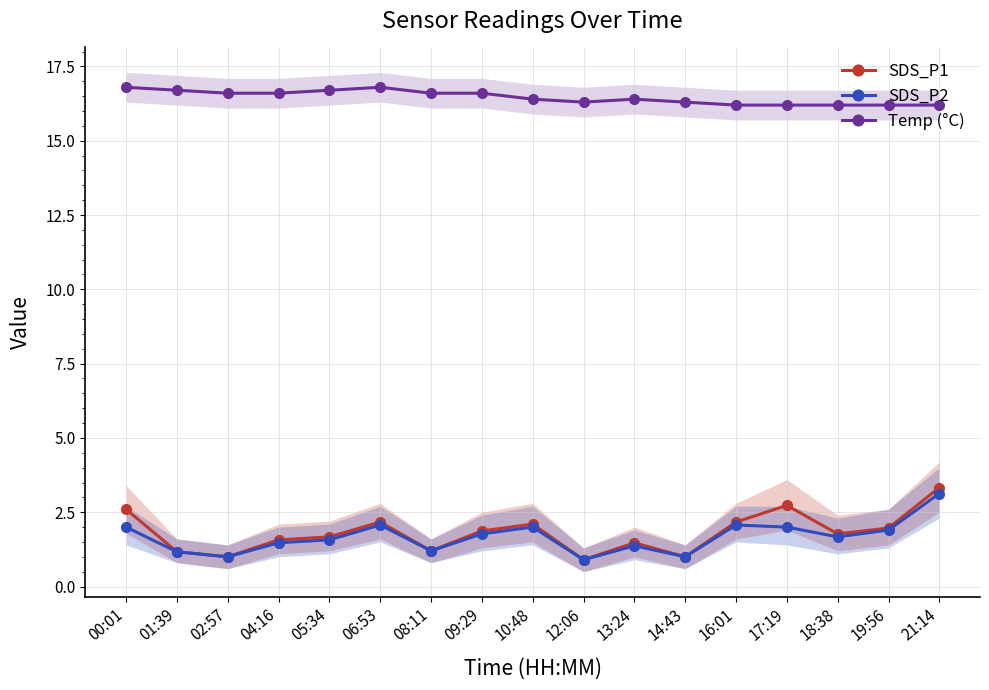

What is the label of the 5th point from the right?

16:01